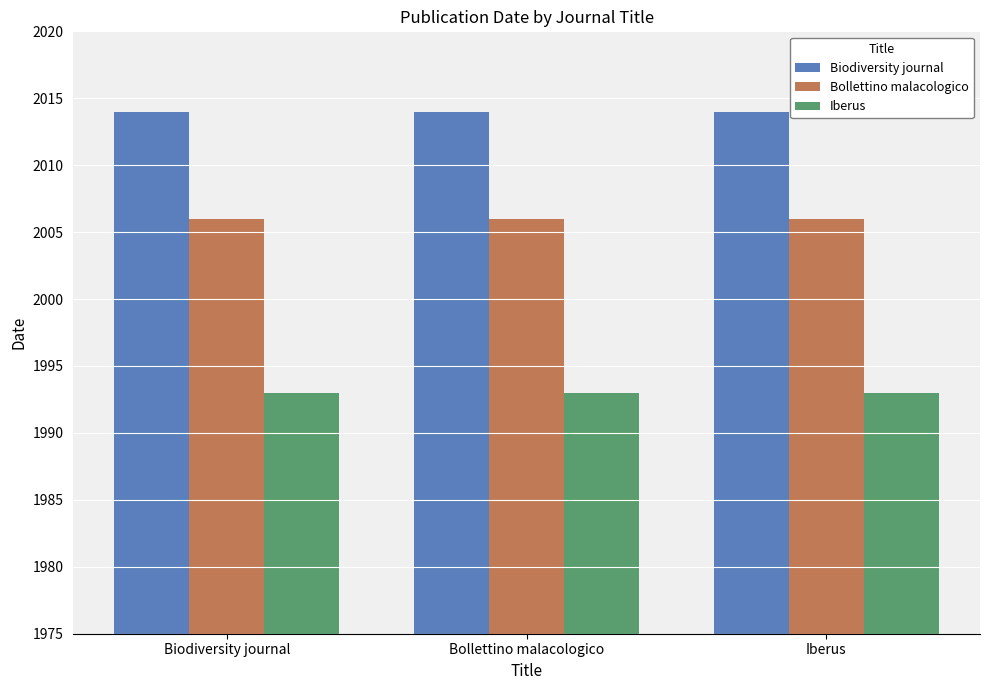

What is the label of the 1st bar from the right?

Iberus